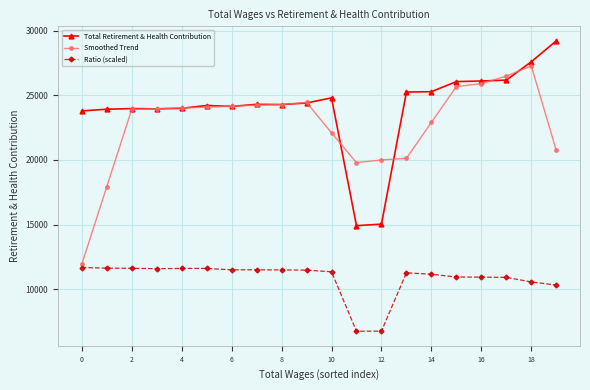

True or false: Ratio (scaled) and Smoothed Trend intersect in this chart.

False